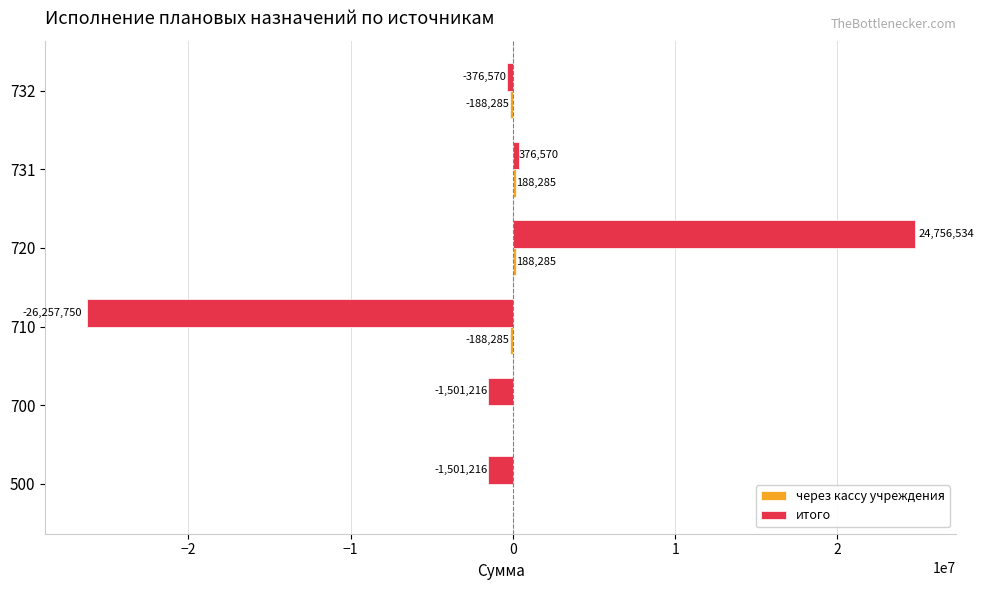

The итого series shows 376570.0 at 731. True or false?

True